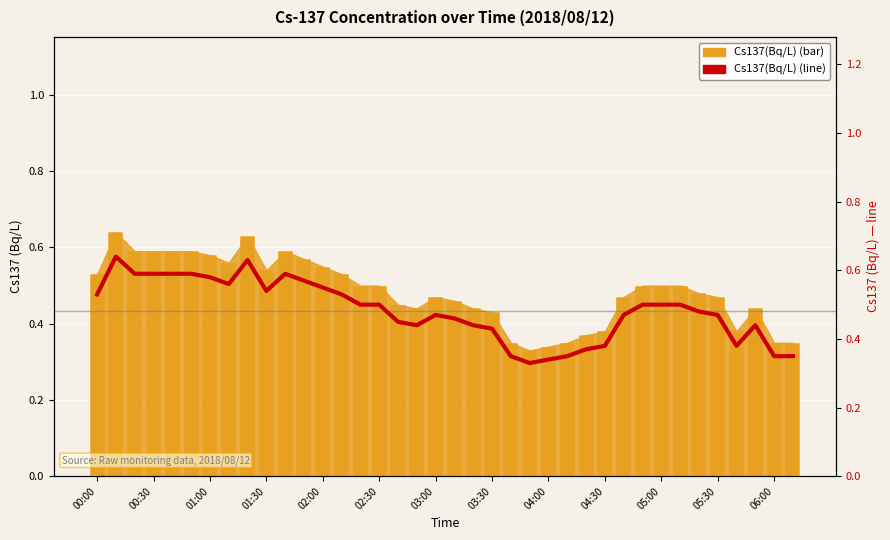

The value of Cs137 trend at 00:30 is 0.6. True or false?

True